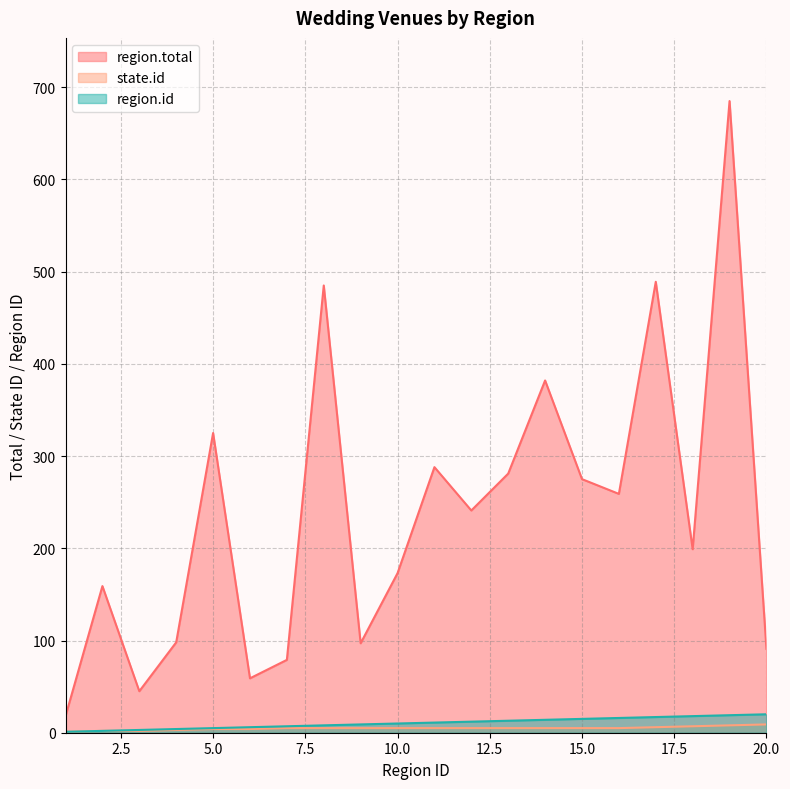

True or false: region.total and region.id intersect in this chart.

False